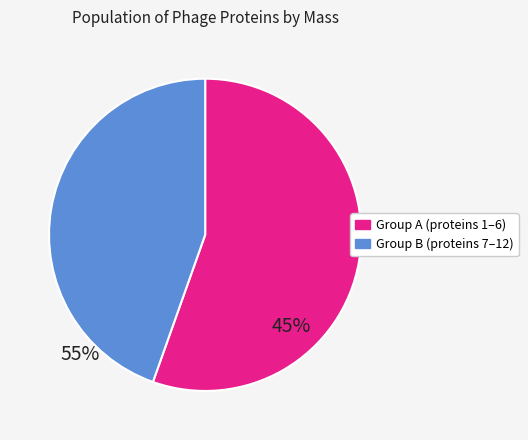

Is there a majority slice in this chart?

Yes